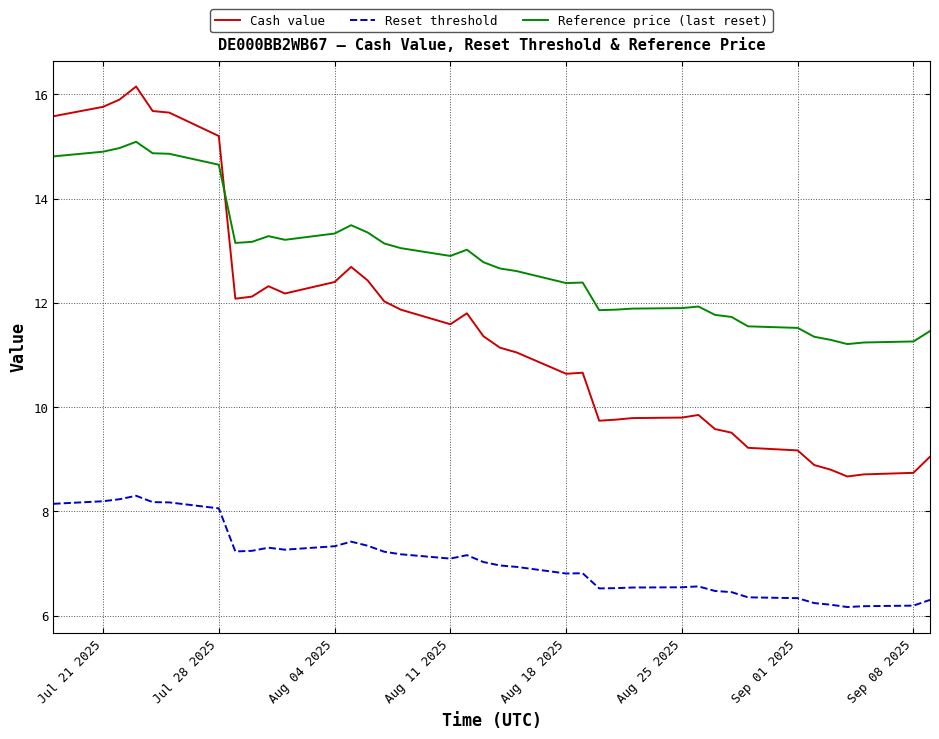

List the series in order of their overall mean, lowest first.

Reset threshold, Cash value, Reference price (last reset)